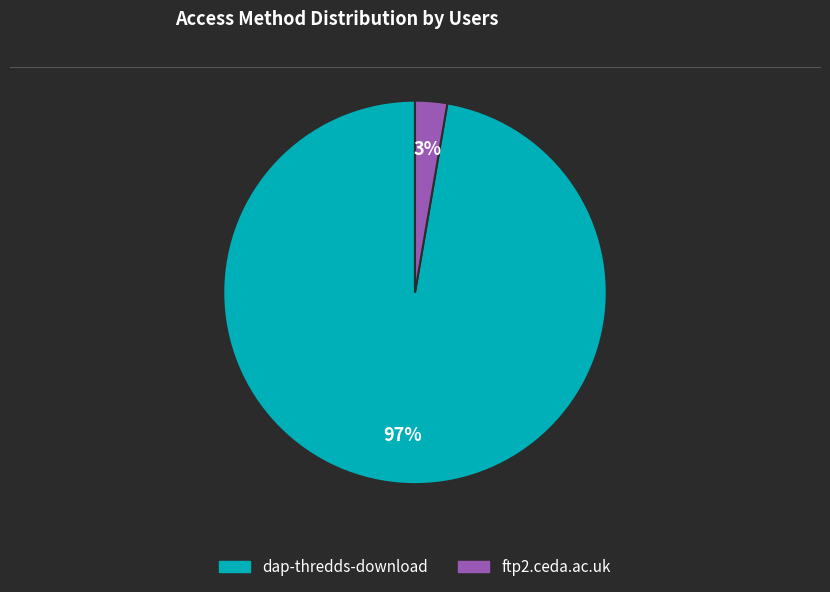

What is the largest slice in the pie chart?

dap-thredds-download